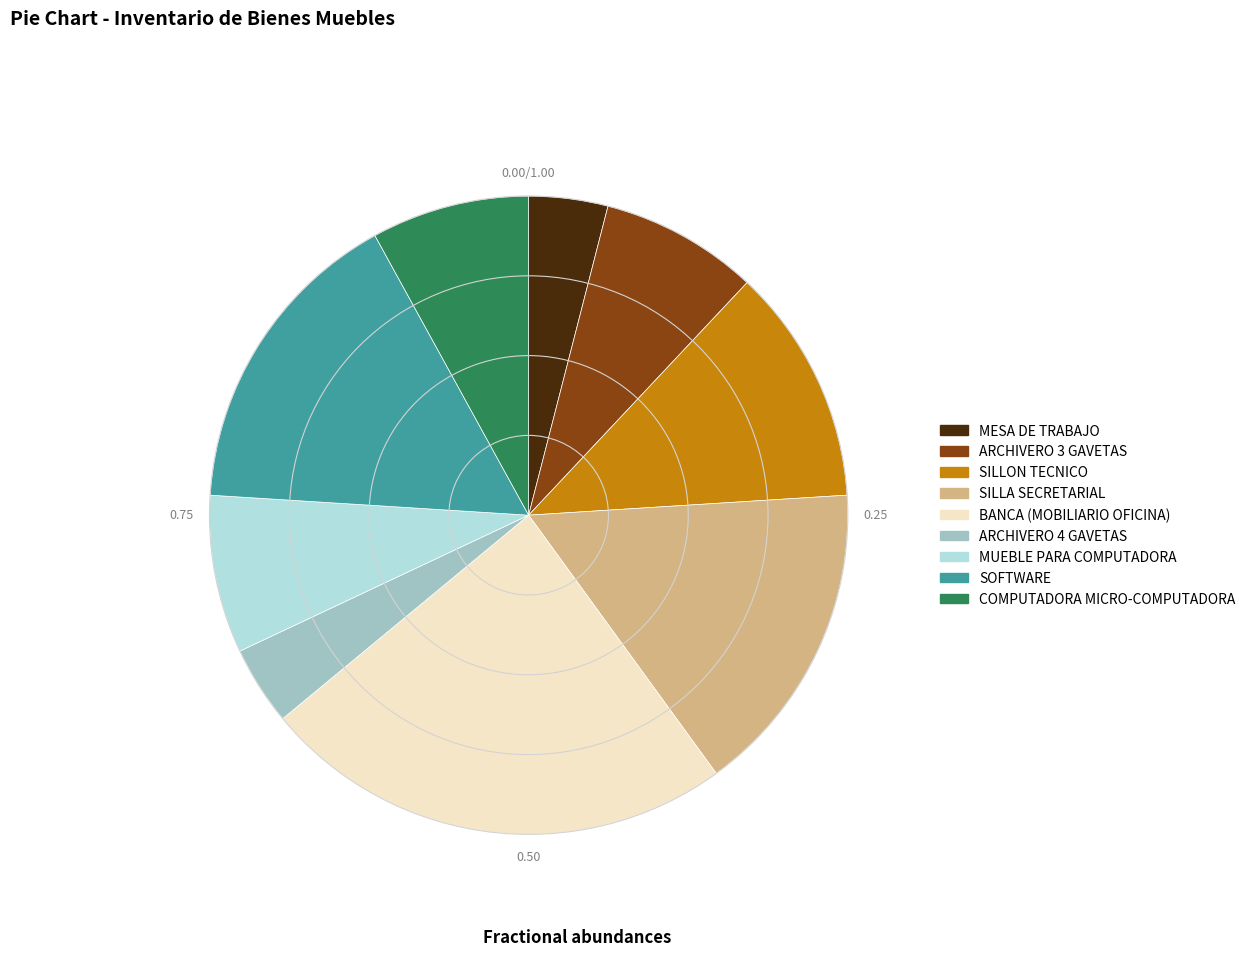

Combined, do MUEBLE PARA COMPUTADORA and SOFTWARE account for over 50%?

No